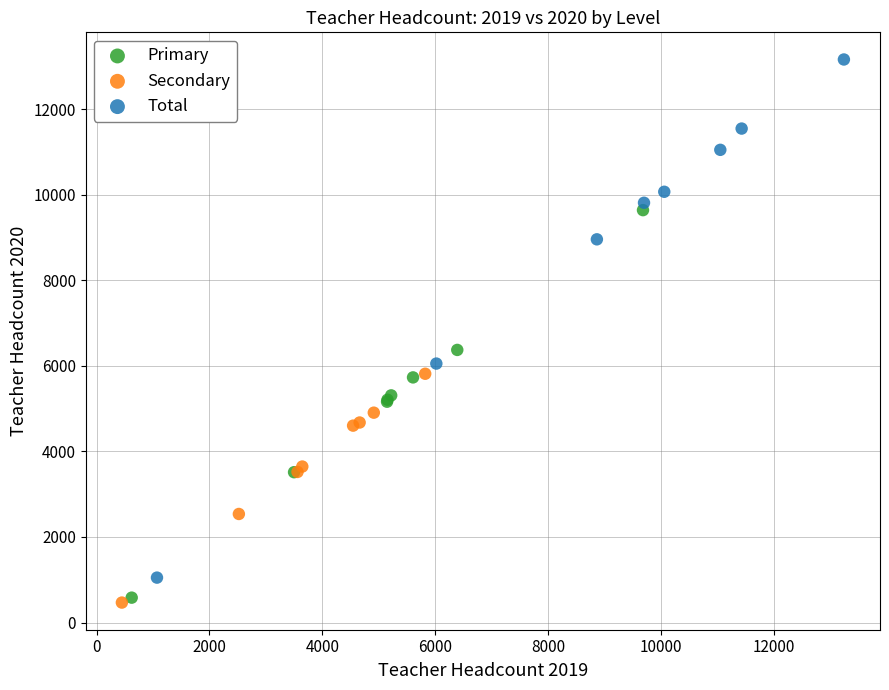

What are all the series names shown in the legend?

Primary, Secondary, Total